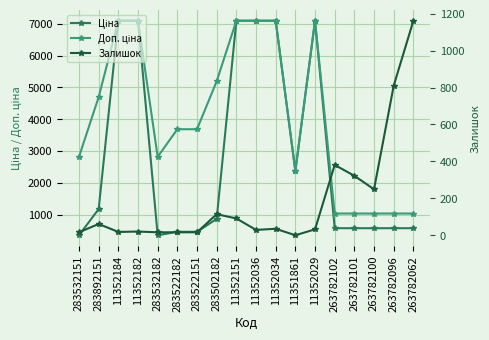

The value of Ціна at 283892151 is 1683.1. True or false?

False